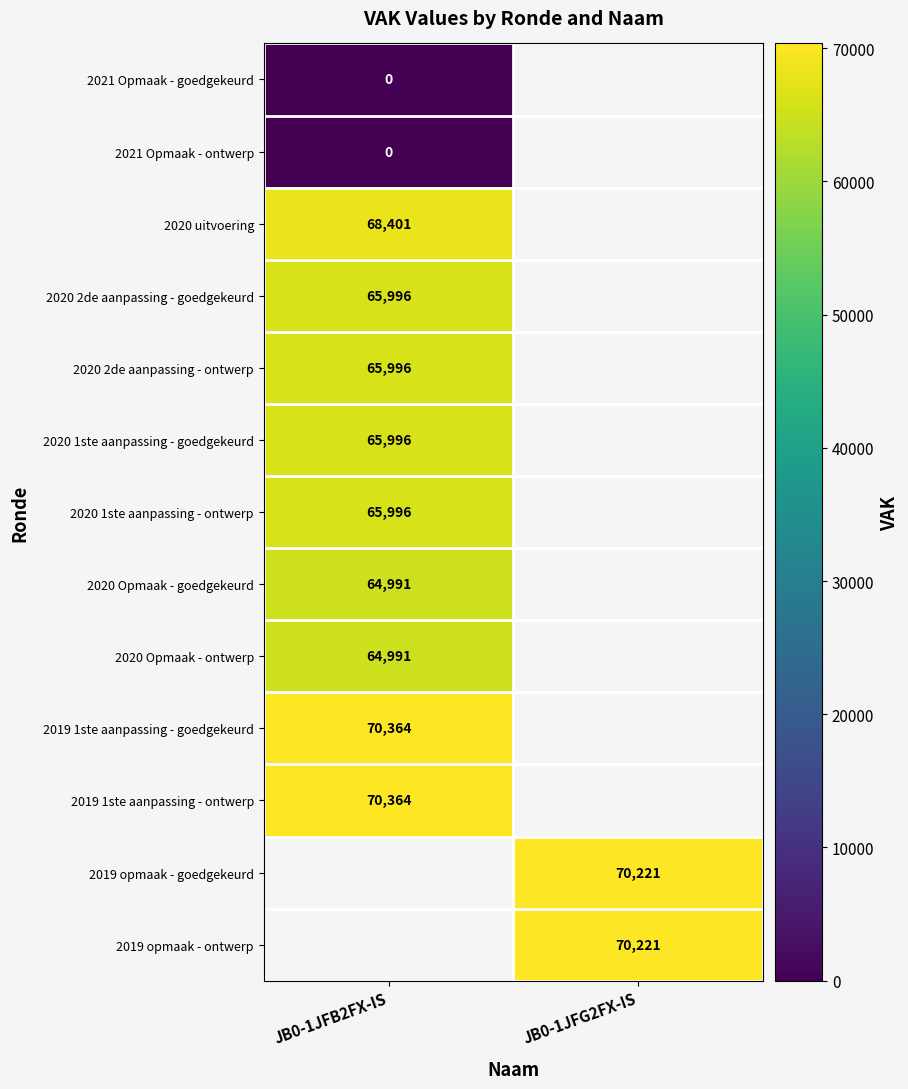

True or false: 2020 uitvoering has a value of 37544 at JB0-1JFB2FX-IS.

False